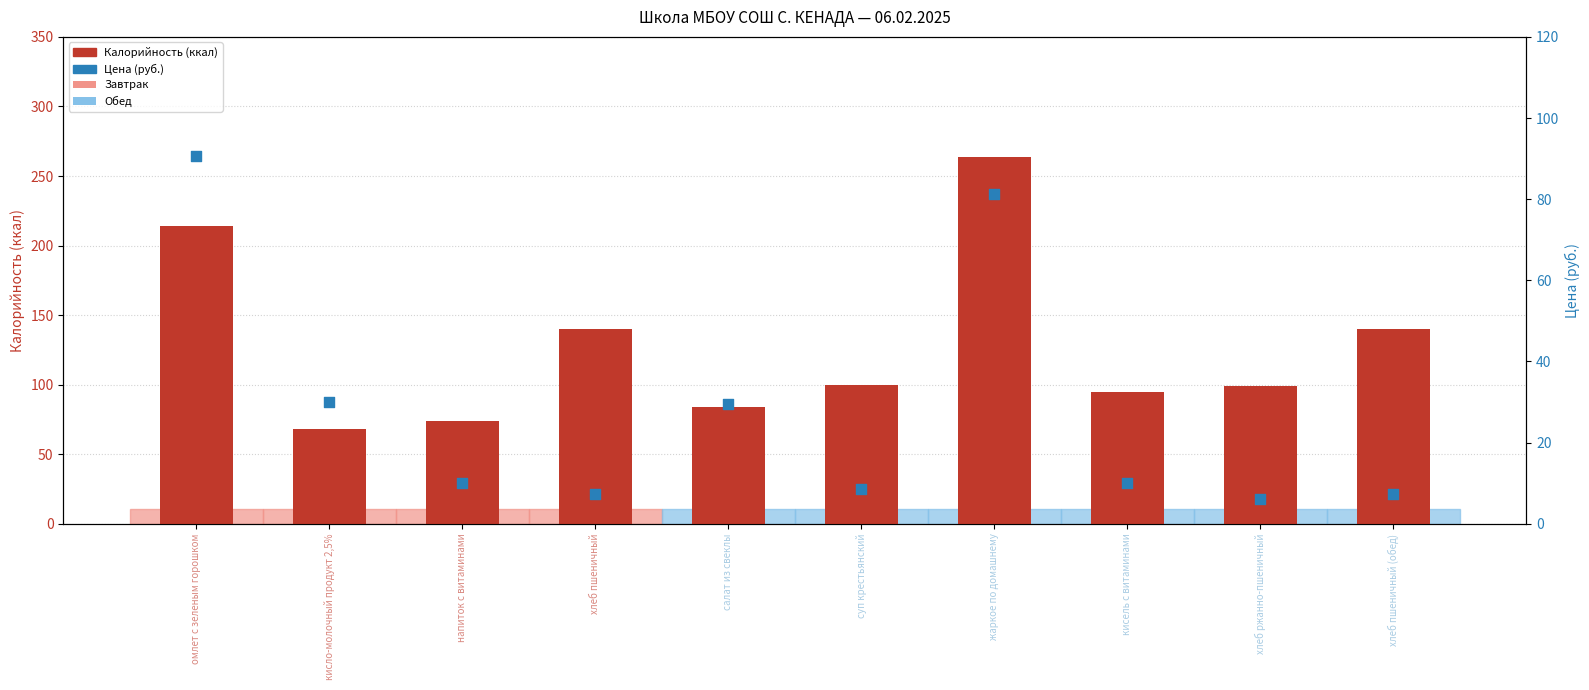

Which series reaches the maximum Y coordinate?

Калорийность